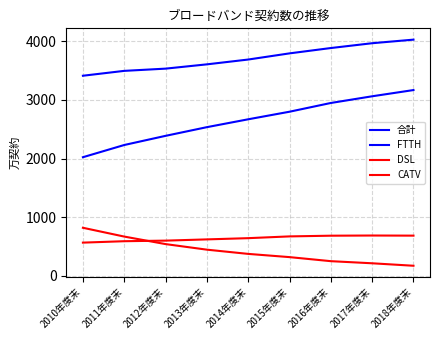

Does the chart have visible grid lines?

Yes